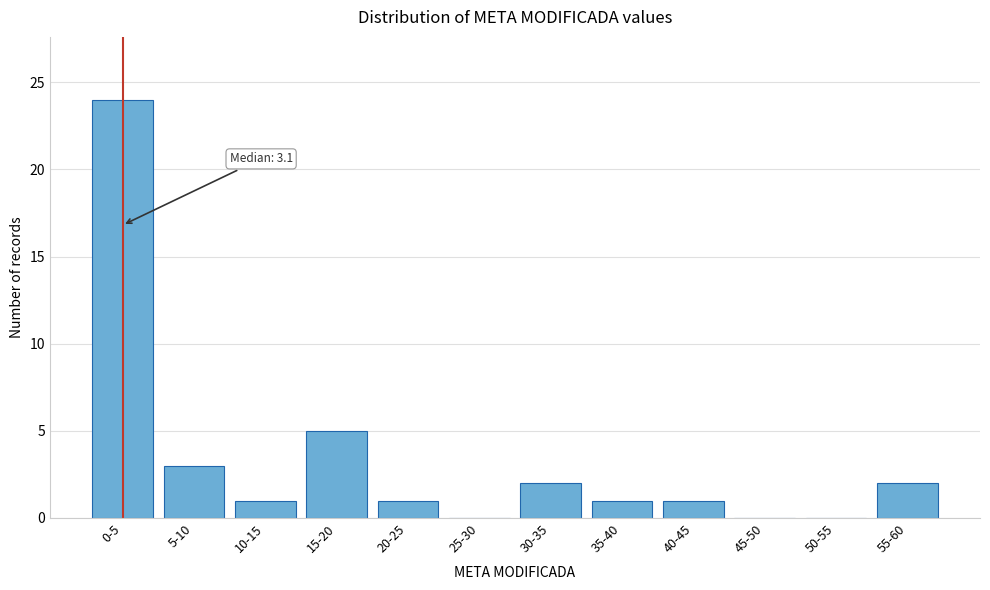

Reading left to right, list all the values displayed in this chart.

0-5=24	5-10=3	10-15=1	15-20=5	20-25=1	25-30=0	30-35=2	35-40=1	40-45=1	45-50=0	50-55=0	55-60=2